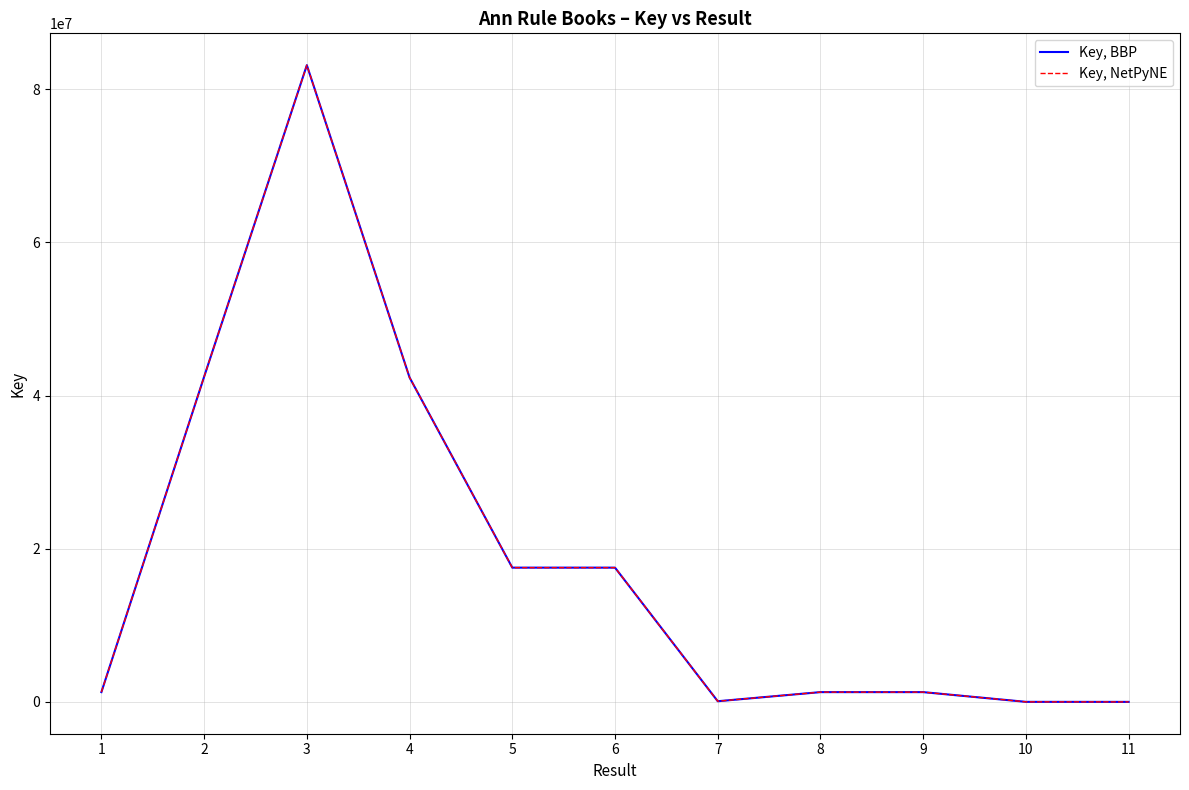

What is the average value of the Key, NetPyNE series?

18811082